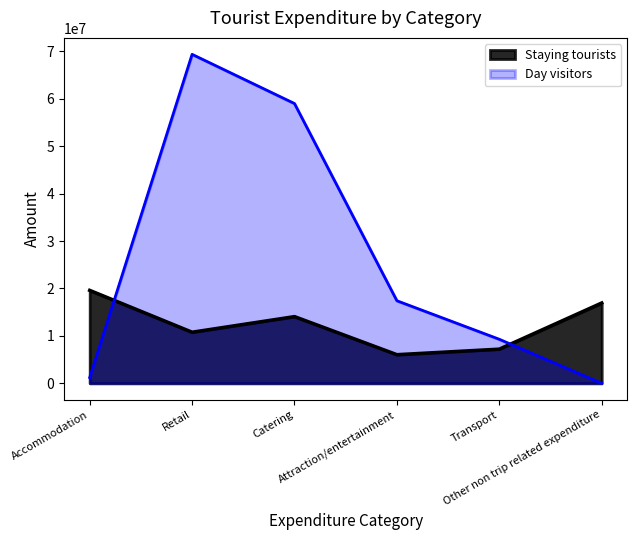

Reading right to left, what are all the values shown in this chart?

Staying tourists: Other non trip related expenditure=16934000	Transport=7202000	Attraction/entertainment=6037000	Catering=14062000	Retail=10772000	Accommodation=19593000
Day visitors: Other non trip related expenditure=0	Transport=9283000	Attraction/entertainment=17403000	Catering=58979000	Retail=69354000	Accommodation=1216000